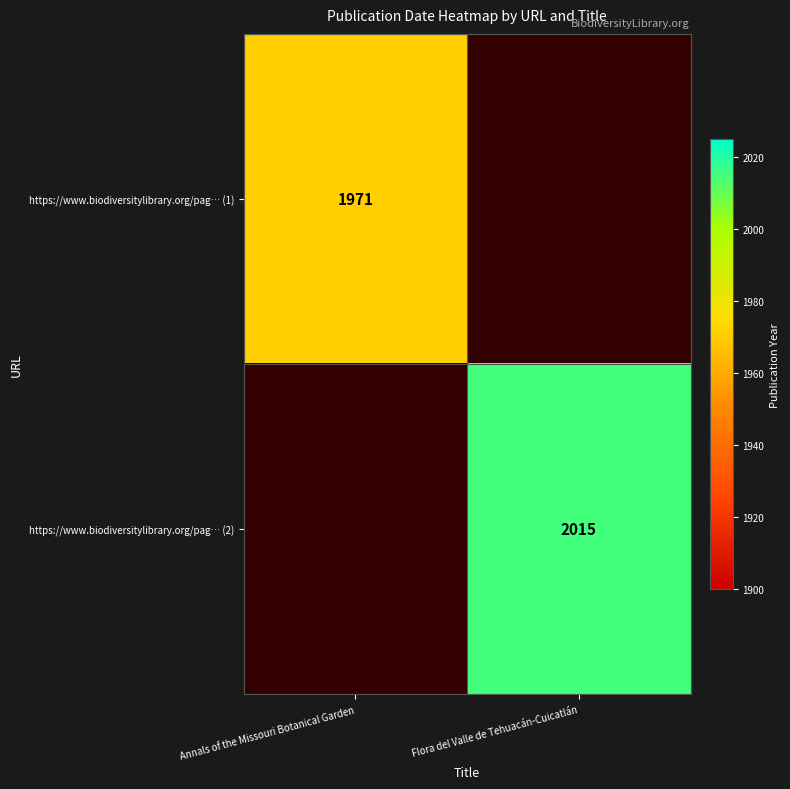

What is the difference between the highest and lowest values at Annals of the Missouri Botanical Garden?

1971